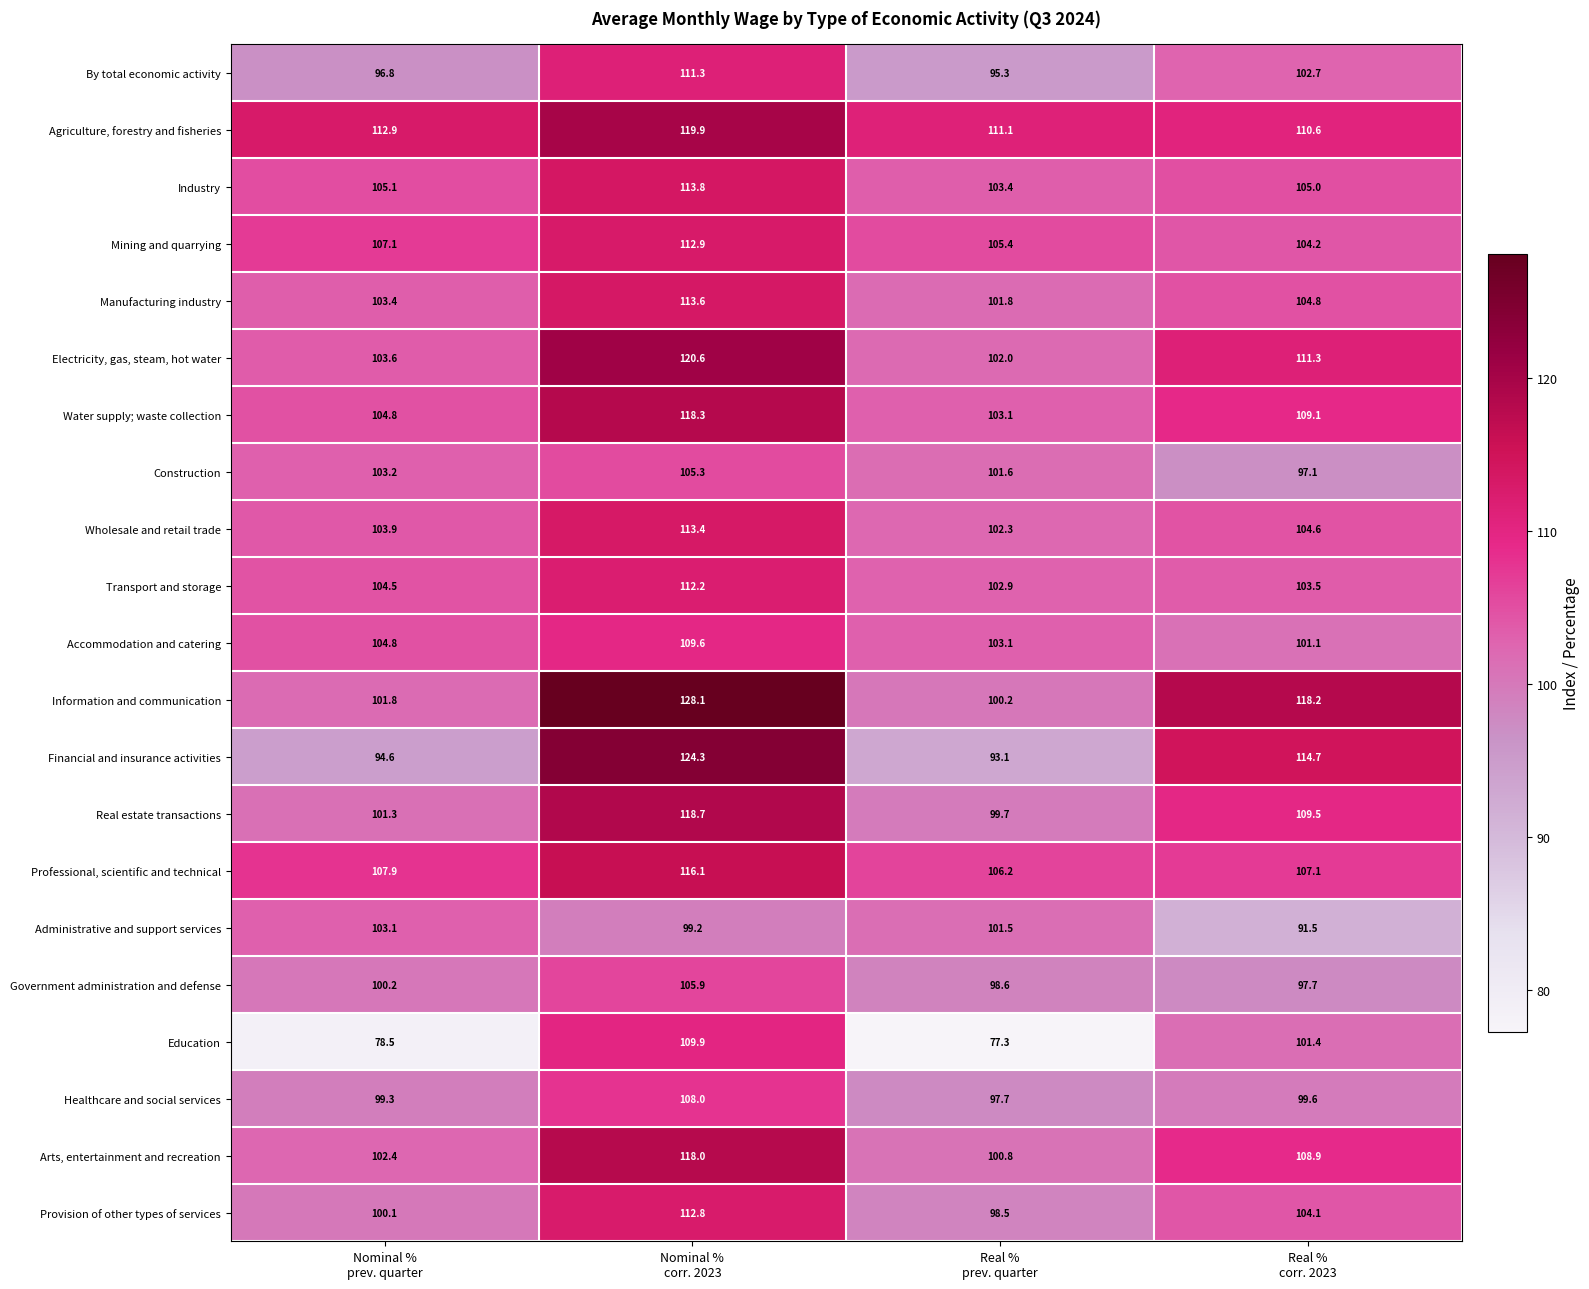

Which series has the largest total across all categories?

Agriculture, forestry and fisheries